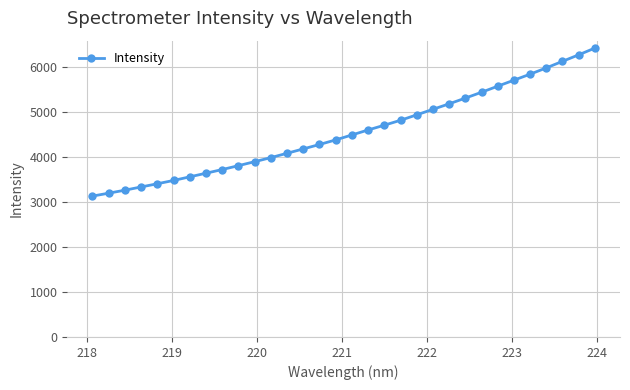

What is the average value?

4550.4